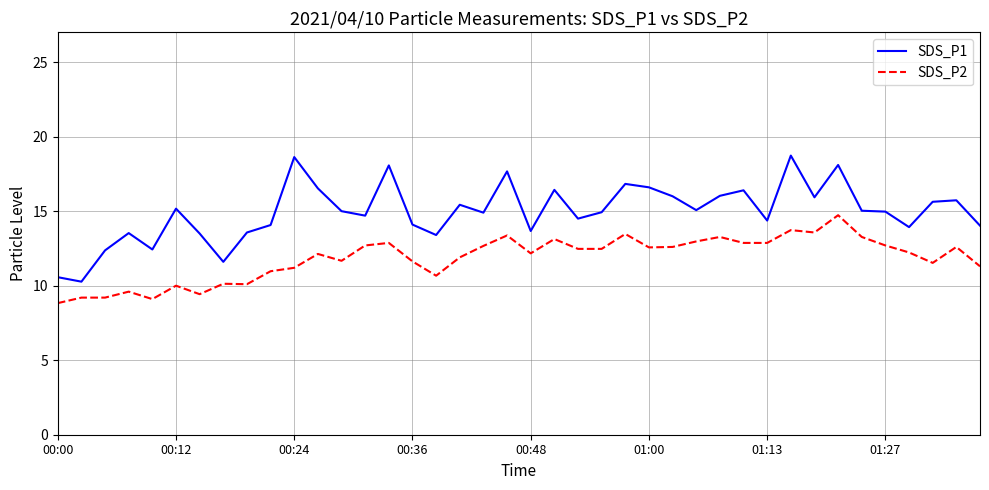

Which series has the largest range (max minus min)?

SDS_P1